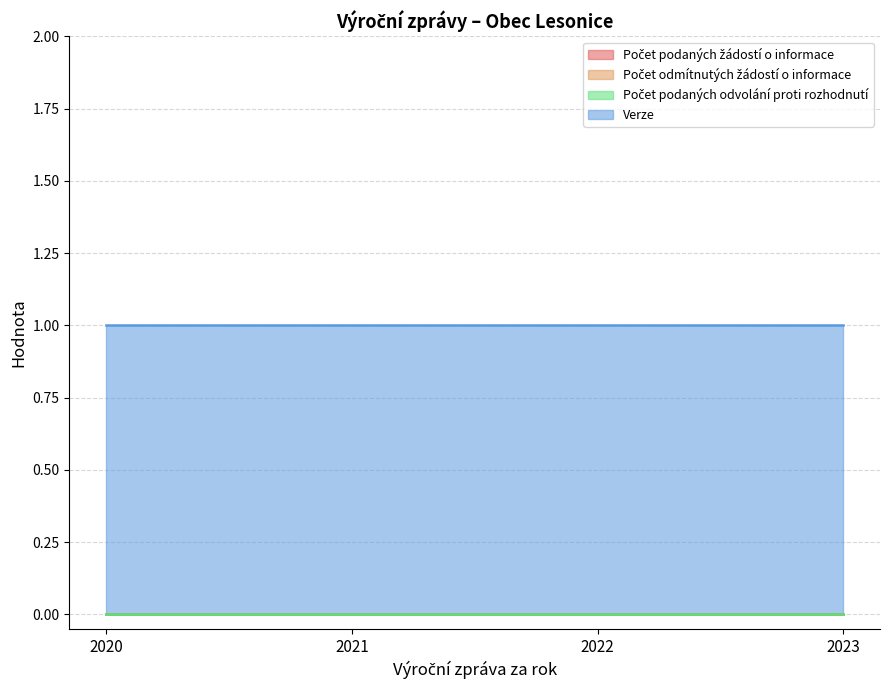

How many lines are shown in the chart?

4